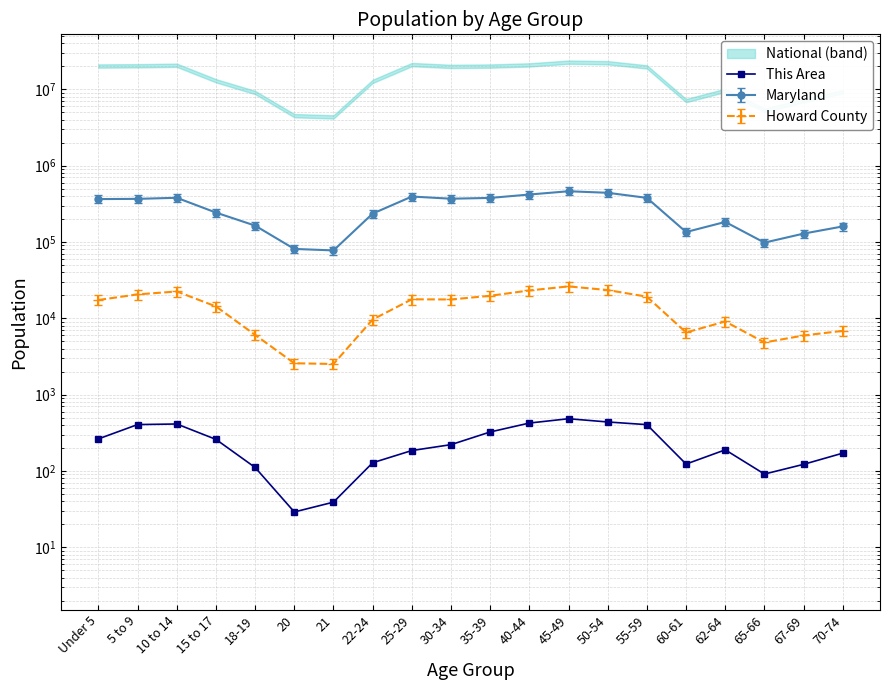

Does the chart have visible grid lines?

Yes